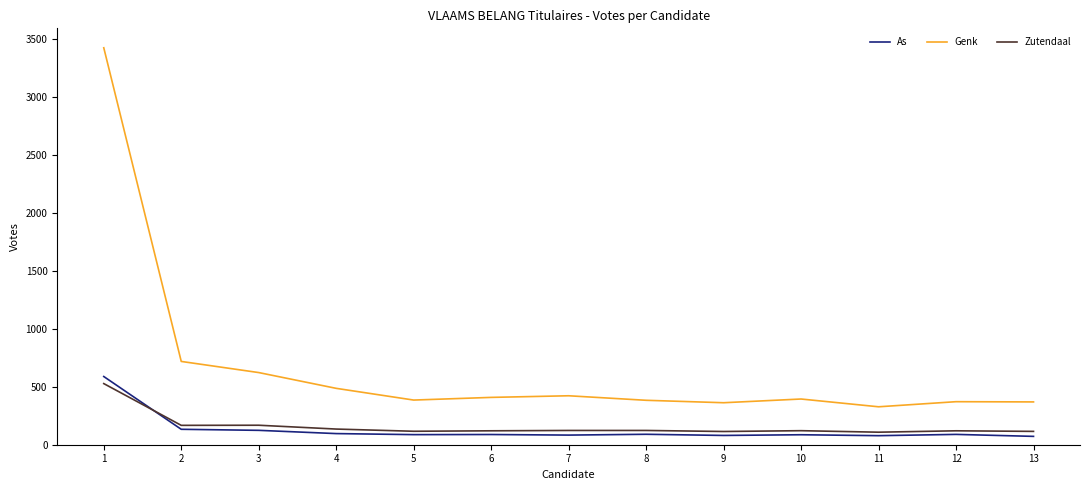

What is the difference between the highest and lowest values at 6?

320